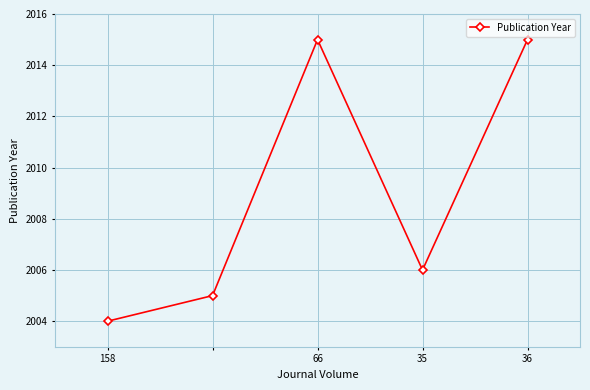

How many interior local peaks (higher than both neighbors) does the data have?

1